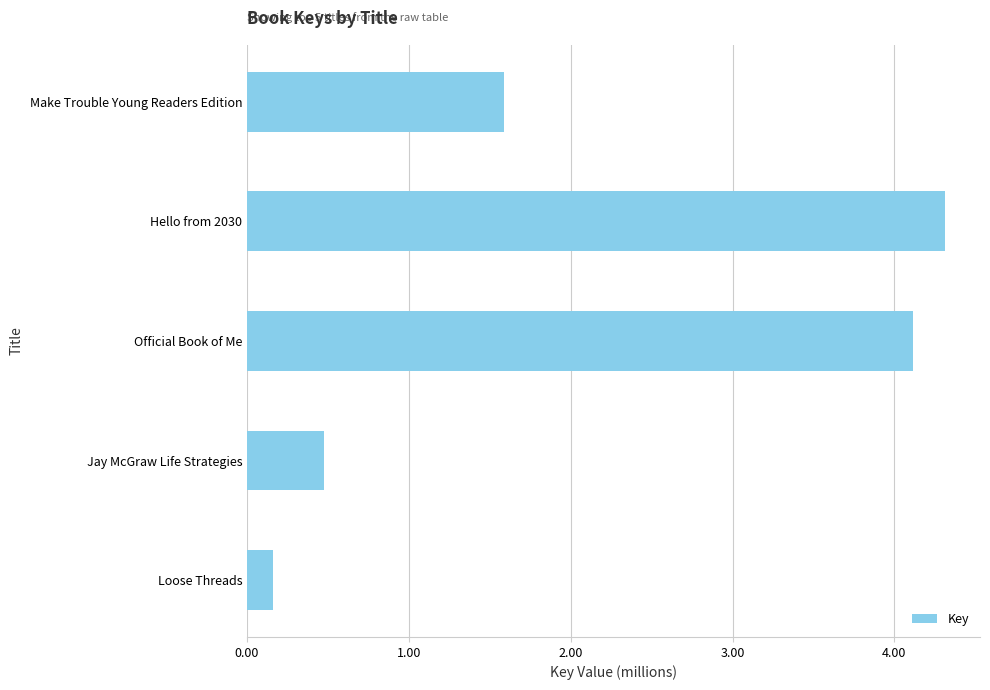

Rank the categories by value from highest to lowest.

Hello from 2030, Official Book of Me, Make Trouble Young Readers Edition, Jay McGraw Life Strategies, Loose Threads